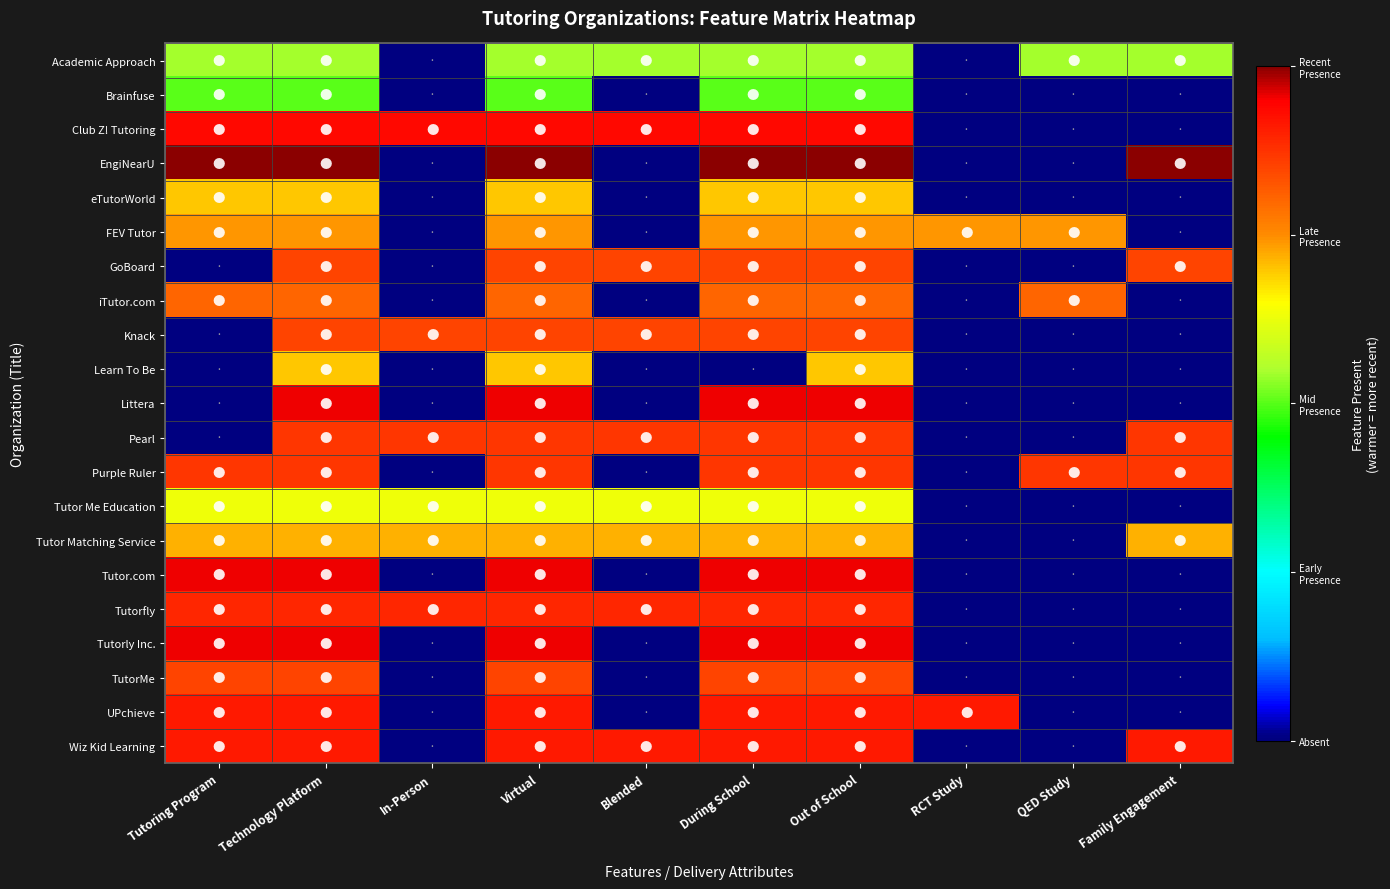

Which series has the largest range (max minus min)?

EngiNearU